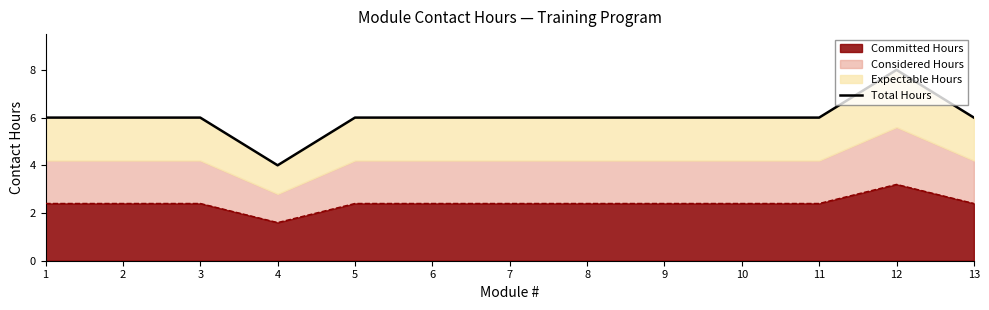

Reading right to left, transcribe all the data shown in this chart.

6	8	6	6	6	6	6	6	6	4	6	6	6